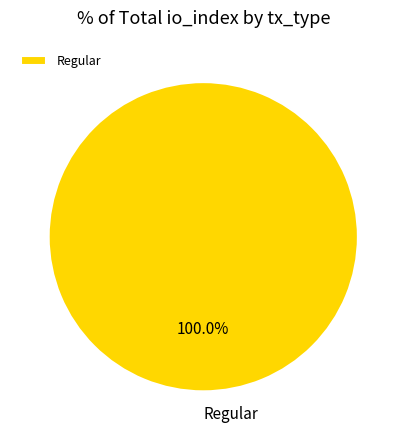

How many segments does this pie chart have?

1